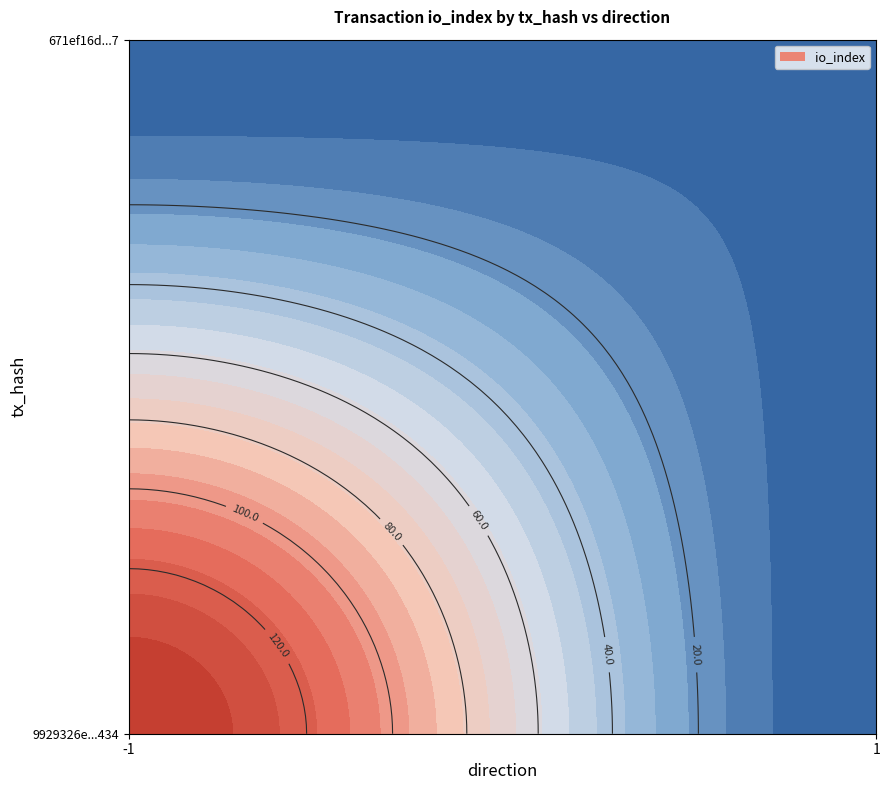

What is the maximum value for 671ef16db455a7174c97b42c2183ddad61cb6d7?

6